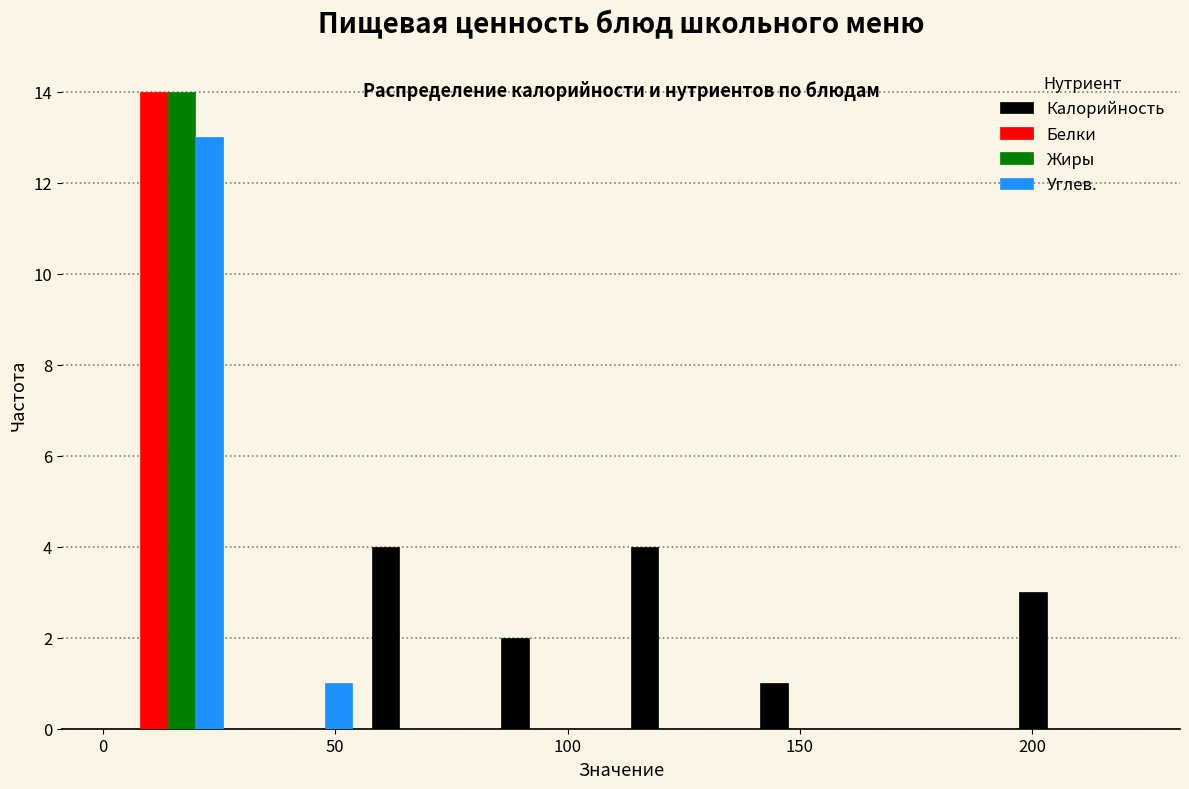

Reading left to right, transcribe this chart: for each range on the x-axis, give the height of each series' bar. Neither the bar edges nor the heights are printed on the chart, so give them approximately, as read against the axes.

0 to 30: Калорийность=0	Белки=14	Жиры=14	Углев.=13
30 to 55: Калорийность=0	Белки=0	Жиры=0	Углев.=1
55 to 85: Калорийность=4	Белки=0	Жиры=0	Углев.=0
85 to 110: Калорийность=2	Белки=0	Жиры=0	Углев.=0
110 to 140: Калорийность=4	Белки=0	Жиры=0	Углев.=0
140 to 165: Калорийность=1	Белки=0	Жиры=0	Углев.=0
165 to 195: Калорийность=0	Белки=0	Жиры=0	Углев.=0
195 to 225: Калорийность=3	Белки=0	Жиры=0	Углев.=0